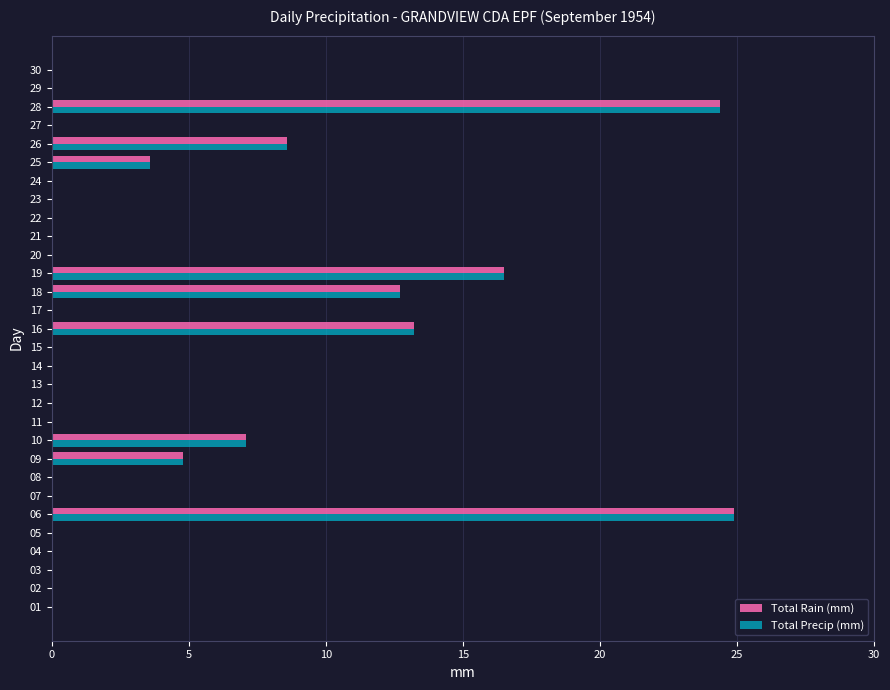

Count the number of categories in the chart.

30